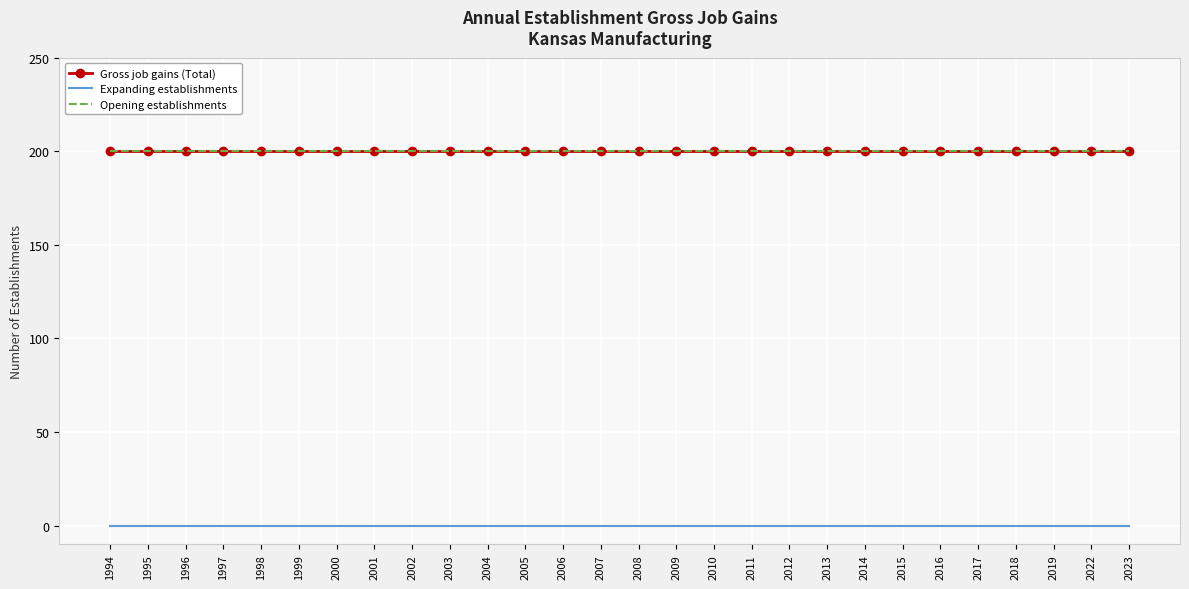

What is the total value across all series at 2022?

400